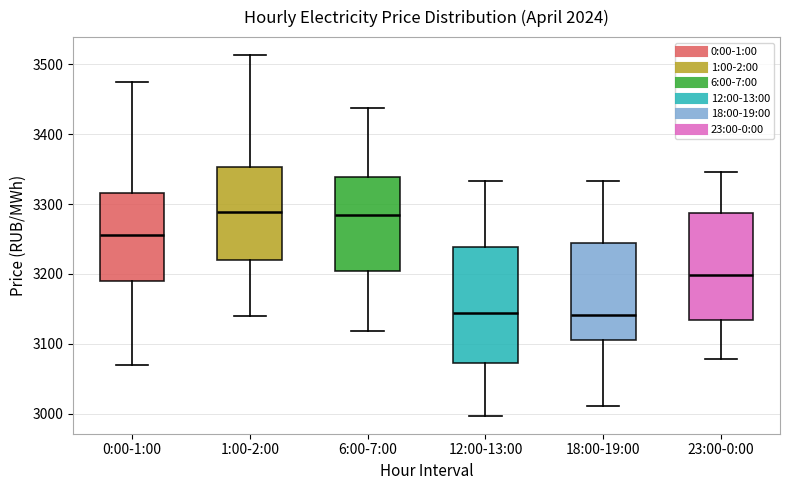

Which box is the tallest, from its lower edge to its upper edge?

12:00-13:00